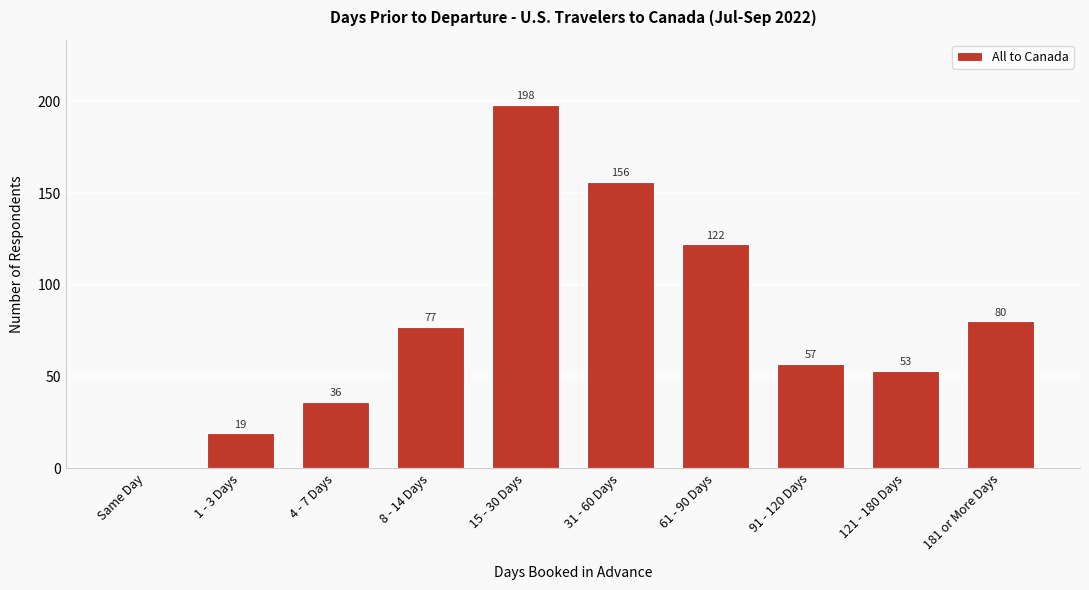

Reading left to right, extract all data points from this chart.

Same Day=0	1 - 3 Days=19	4 - 7 Days=36	8 - 14 Days=77	15 - 30 Days=198	31 - 60 Days=156	61 - 90 Days=122	91 - 120 Days=57	121 - 180 Days=53	181 or More Days=80